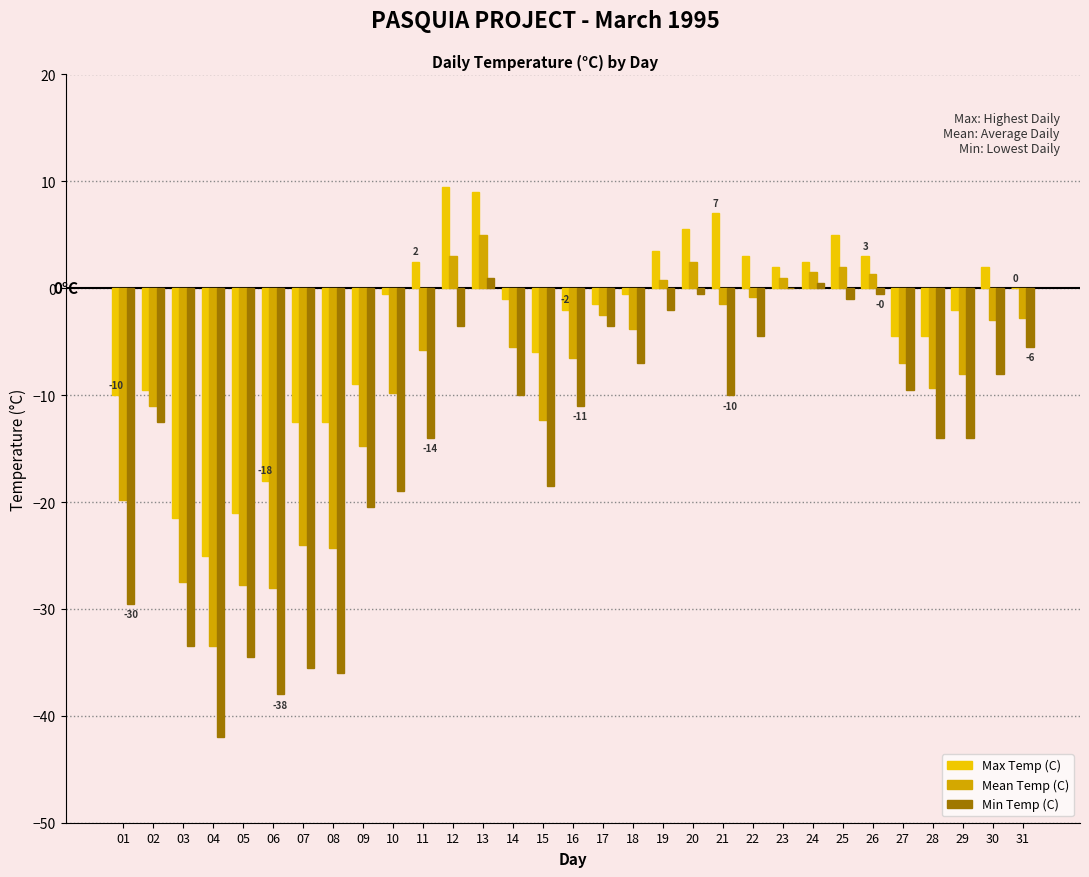

Which series has the widest spread of values?

Min Temp (C)